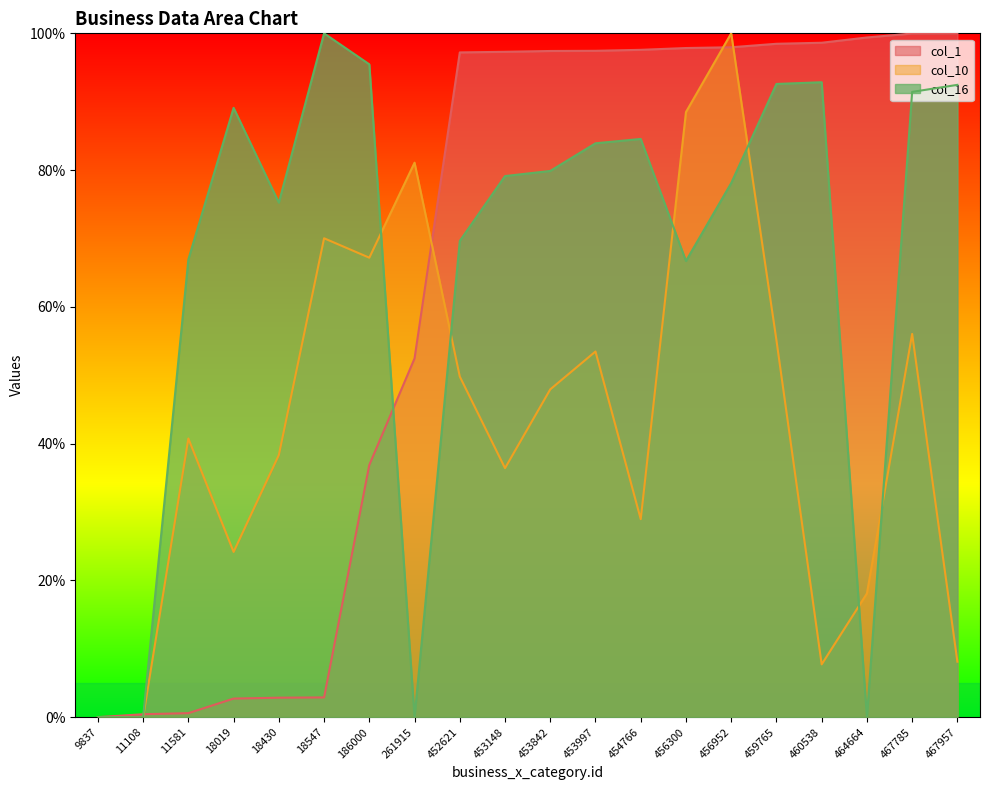

The col_16 series shows 134.8 at 453842. True or false?

False